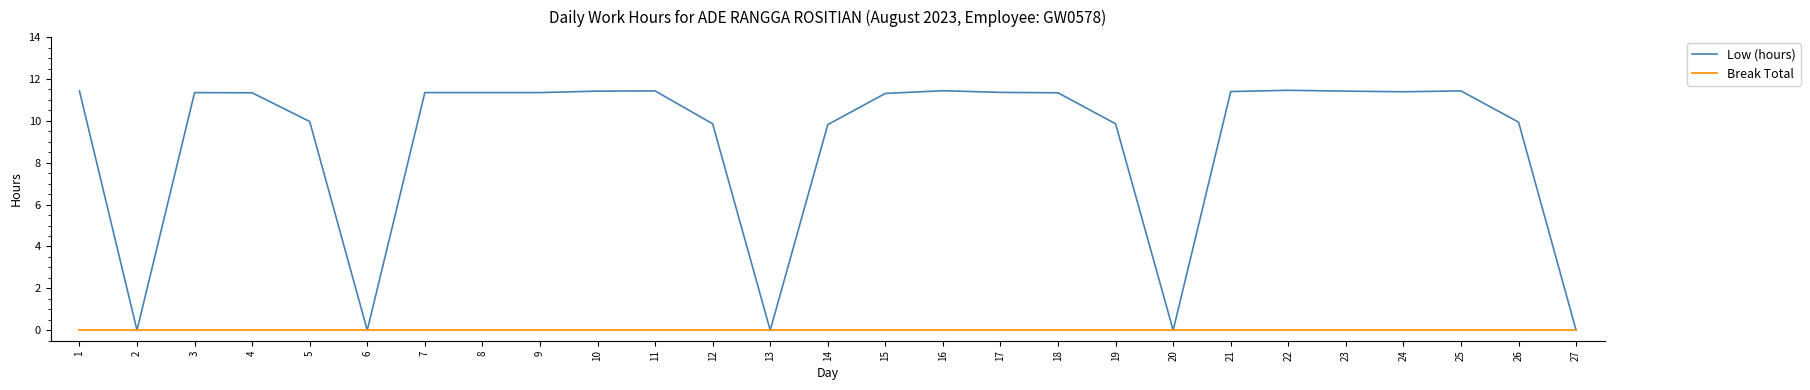

Rank the series by their maximum value, from highest to lowest.

Low (hours), Break Total